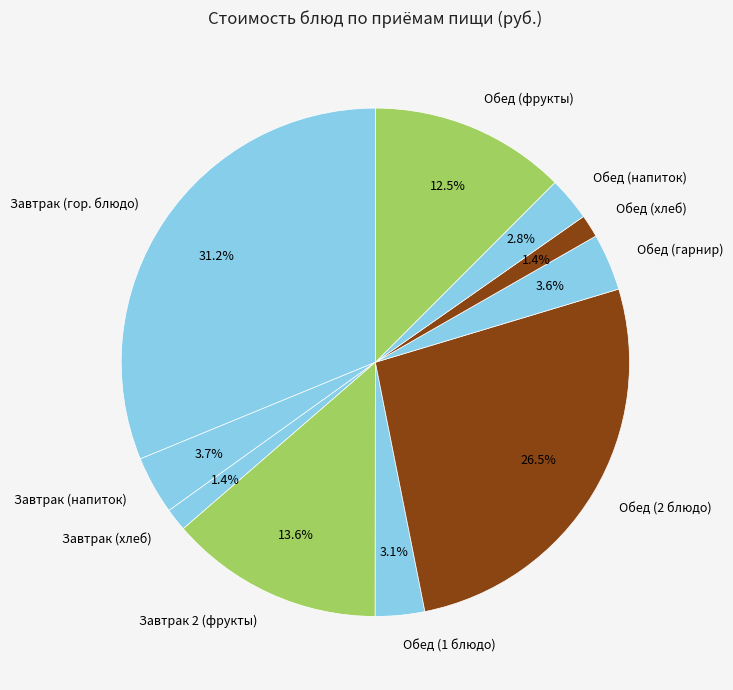

Does Обед (фрукты) represent more than half of the total?

No